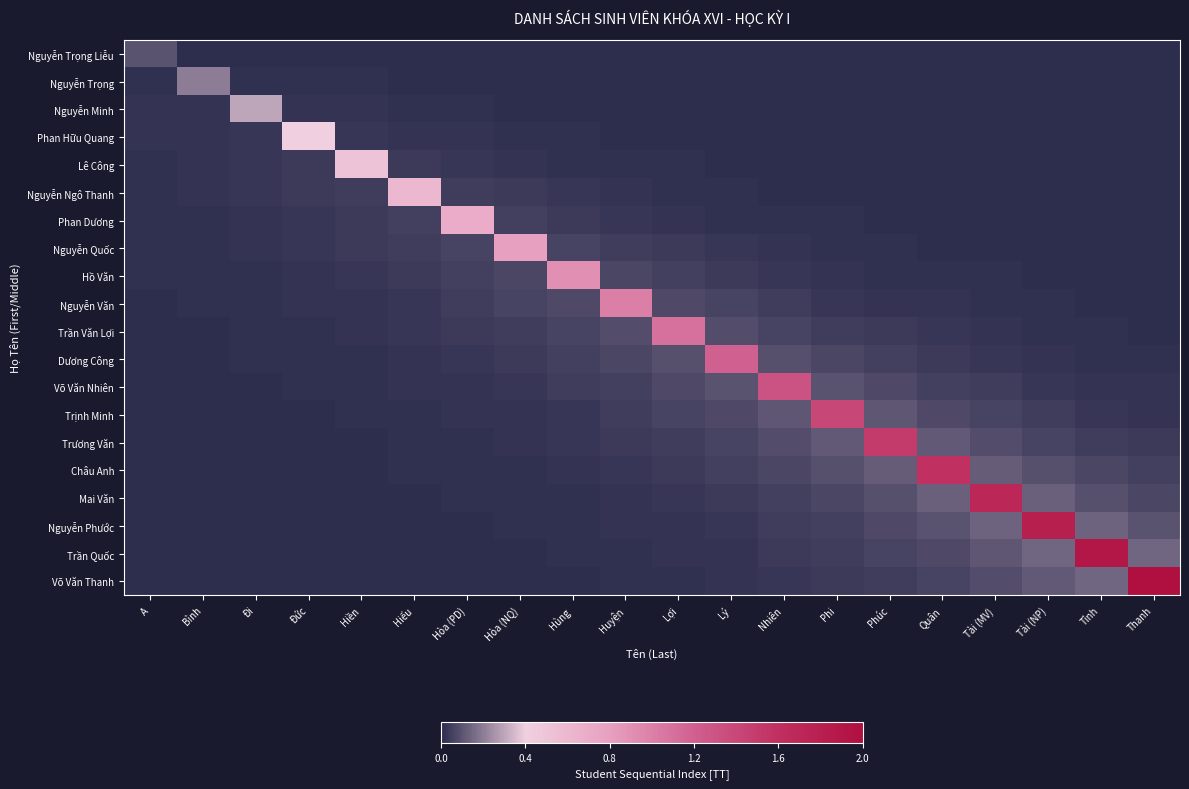

Reading left to right, extract all data points from this chart.

Nguyễn Trọng Liễu: A=0.1	Bình=0.0	Đi=0.0	Đức=0.0	Hiền=0.0	Hiếu=0.0	Hòa (PD)=0.0	Hòa (NQ)=0.0	Hùng=0.0	Huyện=0.0	Lợi=0.0	Lý=0.0	Nhiên=0.0	Phi=0.0	Phúc=0.0	Quân=0.0	Tài (MV)=0.0	Tài (NP)=0.0	Tỉnh=0.0	Thanh=0.0
Nguyễn Trọng: A=0.0	Bình=0.2	Đi=0.0	Đức=0.0	Hiền=0.0	Hiếu=0.0	Hòa (PD)=0.0	Hòa (NQ)=0.0	Hùng=0.0	Huyện=0.0	Lợi=0.0	Lý=0.0	Nhiên=0.0	Phi=0.0	Phúc=0.0	Quân=0.0	Tài (MV)=0.0	Tài (NP)=0.0	Tỉnh=0.0	Thanh=0.0
Nguyễn Minh: A=0.0	Bình=0.0	Đi=0.3	Đức=0.0	Hiền=0.0	Hiếu=0.0	Hòa (PD)=0.0	Hòa (NQ)=0.0	Hùng=0.0	Huyện=0.0	Lợi=0.0	Lý=0.0	Nhiên=0.0	Phi=0.0	Phúc=0.0	Quân=0.0	Tài (MV)=0.0	Tài (NP)=0.0	Tỉnh=0.0	Thanh=0.0
Phan Hữu Quang: A=0.0	Bình=0.0	Đi=0.0	Đức=0.4	Hiền=0.0	Hiếu=0.0	Hòa (PD)=0.0	Hòa (NQ)=0.0	Hùng=0.0	Huyện=0.0	Lợi=0.0	Lý=0.0	Nhiên=0.0	Phi=0.0	Phúc=0.0	Quân=0.0	Tài (MV)=0.0	Tài (NP)=0.0	Tỉnh=0.0	Thanh=0.0
Lê Công: A=0.0	Bình=0.0	Đi=0.0	Đức=0.0	Hiền=0.5	Hiếu=0.0	Hòa (PD)=0.0	Hòa (NQ)=0.0	Hùng=0.0	Huyện=0.0	Lợi=0.0	Lý=0.0	Nhiên=0.0	Phi=0.0	Phúc=0.0	Quân=0.0	Tài (MV)=0.0	Tài (NP)=0.0	Tỉnh=0.0	Thanh=0.0
Nguyễn Ngô Thanh: A=0.0	Bình=0.0	Đi=0.0	Đức=0.0	Hiền=0.0	Hiếu=0.6	Hòa (PD)=0.0	Hòa (NQ)=0.0	Hùng=0.0	Huyện=0.0	Lợi=0.0	Lý=0.0	Nhiên=0.0	Phi=0.0	Phúc=0.0	Quân=0.0	Tài (MV)=0.0	Tài (NP)=0.0	Tỉnh=0.0	Thanh=0.0
Phan Dương: A=0.0	Bình=0.0	Đi=0.0	Đức=0.0	Hiền=0.0	Hiếu=0.1	Hòa (PD)=0.7	Hòa (NQ)=0.1	Hùng=0.0	Huyện=0.0	Lợi=0.0	Lý=0.0	Nhiên=0.0	Phi=0.0	Phúc=0.0	Quân=0.0	Tài (MV)=0.0	Tài (NP)=0.0	Tỉnh=0.0	Thanh=0.0
Nguyễn Quốc: A=0.0	Bình=0.0	Đi=0.0	Đức=0.0	Hiền=0.0	Hiếu=0.0	Hòa (PD)=0.1	Hòa (NQ)=0.8	Hùng=0.1	Huyện=0.0	Lợi=0.0	Lý=0.0	Nhiên=0.0	Phi=0.0	Phúc=0.0	Quân=0.0	Tài (MV)=0.0	Tài (NP)=0.0	Tỉnh=0.0	Thanh=0.0
Hồ Văn: A=0.0	Bình=0.0	Đi=0.0	Đức=0.0	Hiền=0.0	Hiếu=0.0	Hòa (PD)=0.0	Hòa (NQ)=0.1	Hùng=0.9	Huyện=0.1	Lợi=0.0	Lý=0.0	Nhiên=0.0	Phi=0.0	Phúc=0.0	Quân=0.0	Tài (MV)=0.0	Tài (NP)=0.0	Tỉnh=0.0	Thanh=0.0
Nguyễn Văn: A=0.0	Bình=0.0	Đi=0.0	Đức=0.0	Hiền=0.0	Hiếu=0.0	Hòa (PD)=0.0	Hòa (NQ)=0.1	Hùng=0.1	Huyện=1.0	Lợi=0.1	Lý=0.1	Nhiên=0.0	Phi=0.0	Phúc=0.0	Quân=0.0	Tài (MV)=0.0	Tài (NP)=0.0	Tỉnh=0.0	Thanh=0.0
Trần Văn Lợi: A=0.0	Bình=0.0	Đi=0.0	Đức=0.0	Hiền=0.0	Hiếu=0.0	Hòa (PD)=0.0	Hòa (NQ)=0.0	Hùng=0.1	Huyện=0.1	Lợi=1.1	Lý=0.1	Nhiên=0.1	Phi=0.0	Phúc=0.0	Quân=0.0	Tài (MV)=0.0	Tài (NP)=0.0	Tỉnh=0.0	Thanh=0.0
Dương Công: A=0.0	Bình=0.0	Đi=0.0	Đức=0.0	Hiền=0.0	Hiếu=0.0	Hòa (PD)=0.0	Hòa (NQ)=0.0	Hùng=0.0	Huyện=0.1	Lợi=0.1	Lý=1.2	Nhiên=0.1	Phi=0.1	Phúc=0.0	Quân=0.0	Tài (MV)=0.0	Tài (NP)=0.0	Tỉnh=0.0	Thanh=0.0
Võ Văn Nhiên: A=0.0	Bình=0.0	Đi=0.0	Đức=0.0	Hiền=0.0	Hiếu=0.0	Hòa (PD)=0.0	Hòa (NQ)=0.0	Hùng=0.0	Huyện=0.1	Lợi=0.1	Lý=0.1	Nhiên=1.3	Phi=0.1	Phúc=0.1	Quân=0.1	Tài (MV)=0.0	Tài (NP)=0.0	Tỉnh=0.0	Thanh=0.0
Trịnh Minh: A=0.0	Bình=0.0	Đi=0.0	Đức=0.0	Hiền=0.0	Hiếu=0.0	Hòa (PD)=0.0	Hòa (NQ)=0.0	Hùng=0.0	Huyện=0.0	Lợi=0.1	Lý=0.1	Nhiên=0.1	Phi=1.4	Phúc=0.1	Quân=0.1	Tài (MV)=0.1	Tài (NP)=0.0	Tỉnh=0.0	Thanh=0.0
Trương Văn: A=0.0	Bình=0.0	Đi=0.0	Đức=0.0	Hiền=0.0	Hiếu=0.0	Hòa (PD)=0.0	Hòa (NQ)=0.0	Hùng=0.0	Huyện=0.0	Lợi=0.0	Lý=0.1	Nhiên=0.1	Phi=0.1	Phúc=1.5	Quân=0.1	Tài (MV)=0.1	Tài (NP)=0.1	Tỉnh=0.0	Thanh=0.0
Châu Anh: A=0.0	Bình=0.0	Đi=0.0	Đức=0.0	Hiền=0.0	Hiếu=0.0	Hòa (PD)=0.0	Hòa (NQ)=0.0	Hùng=0.0	Huyện=0.0	Lợi=0.0	Lý=0.0	Nhiên=0.1	Phi=0.1	Phúc=0.1	Quân=1.6	Tài (MV)=0.1	Tài (NP)=0.1	Tỉnh=0.1	Thanh=0.0
Mai Văn: A=0.0	Bình=0.0	Đi=0.0	Đức=0.0	Hiền=0.0	Hiếu=0.0	Hòa (PD)=0.0	Hòa (NQ)=0.0	Hùng=0.0	Huyện=0.0	Lợi=0.0	Lý=0.0	Nhiên=0.1	Phi=0.1	Phúc=0.1	Quân=0.1	Tài (MV)=1.7	Tài (NP)=0.1	Tỉnh=0.1	Thanh=0.1
Nguyễn Phước: A=0.0	Bình=0.0	Đi=0.0	Đức=0.0	Hiền=0.0	Hiếu=0.0	Hòa (PD)=0.0	Hòa (NQ)=0.0	Hùng=0.0	Huyện=0.0	Lợi=0.0	Lý=0.0	Nhiên=0.0	Phi=0.1	Phúc=0.1	Quân=0.1	Tài (MV)=0.1	Tài (NP)=1.8	Tỉnh=0.1	Thanh=0.1
Trần Quốc: A=0.0	Bình=0.0	Đi=0.0	Đức=0.0	Hiền=0.0	Hiếu=0.0	Hòa (PD)=0.0	Hòa (NQ)=0.0	Hùng=0.0	Huyện=0.0	Lợi=0.0	Lý=0.0	Nhiên=0.0	Phi=0.0	Phúc=0.1	Quân=0.1	Tài (MV)=0.1	Tài (NP)=0.1	Tỉnh=1.9	Thanh=0.1
Võ Văn Thanh: A=0.0	Bình=0.0	Đi=0.0	Đức=0.0	Hiền=0.0	Hiếu=0.0	Hòa (PD)=0.0	Hòa (NQ)=0.0	Hùng=0.0	Huyện=0.0	Lợi=0.0	Lý=0.0	Nhiên=0.0	Phi=0.0	Phúc=0.0	Quân=0.1	Tài (MV)=0.1	Tài (NP)=0.1	Tỉnh=0.1	Thanh=2.0